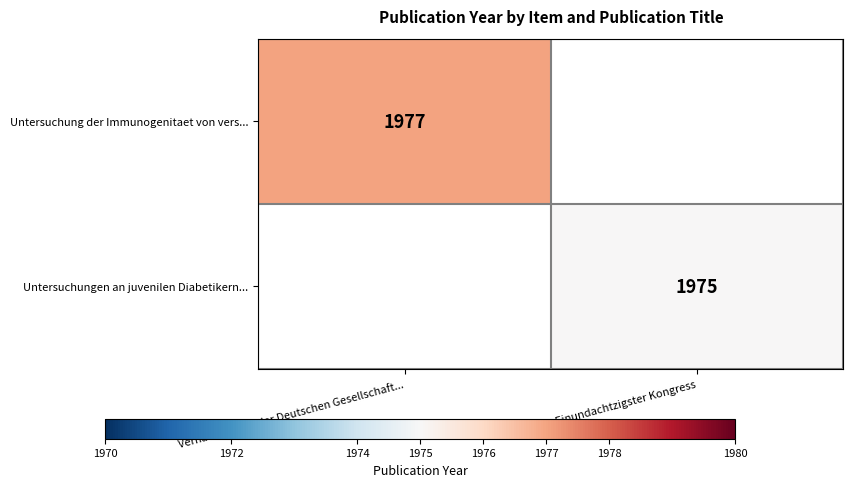

How many series are shown in this chart?

2